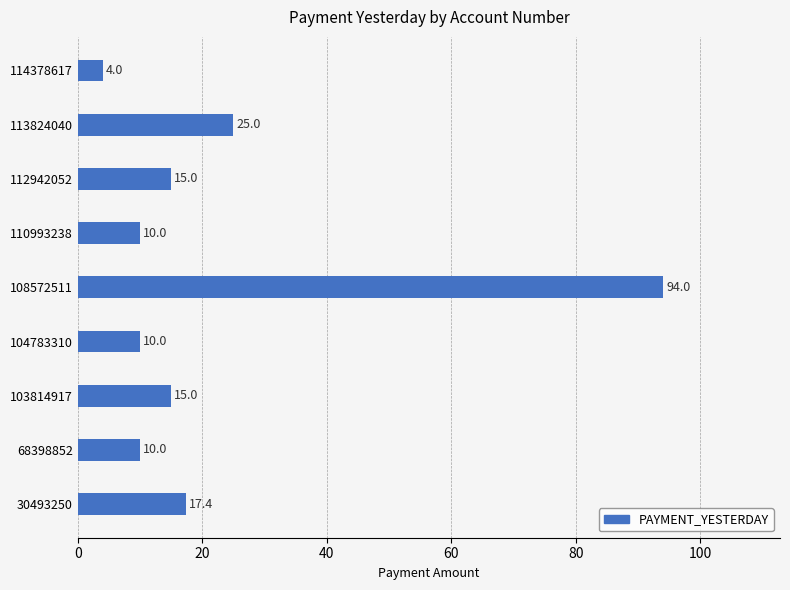

How many values are below 15?

4